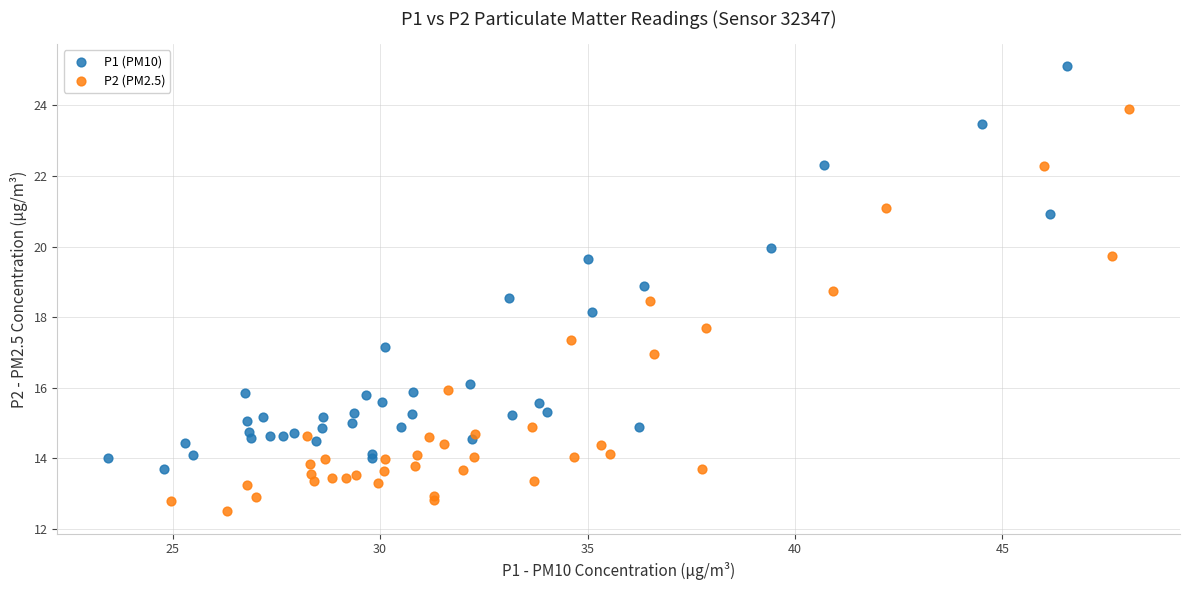

Which series reaches the minimum Y coordinate?

P2 (PM2.5)